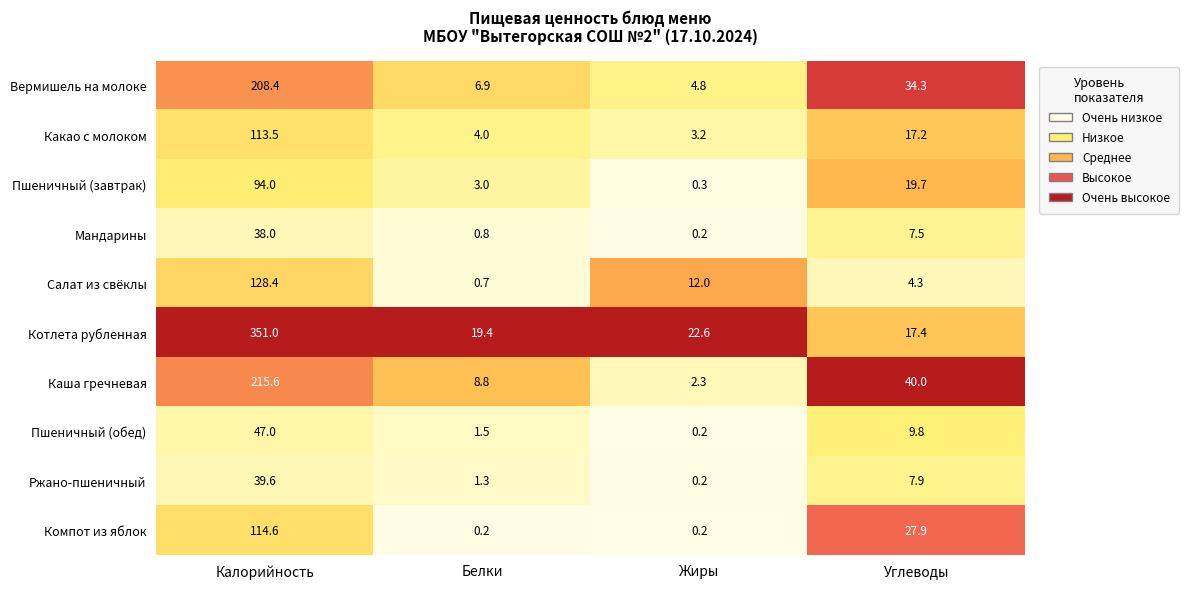

What value does the Ржано-пшеничный series have at Калорийность?

39.6